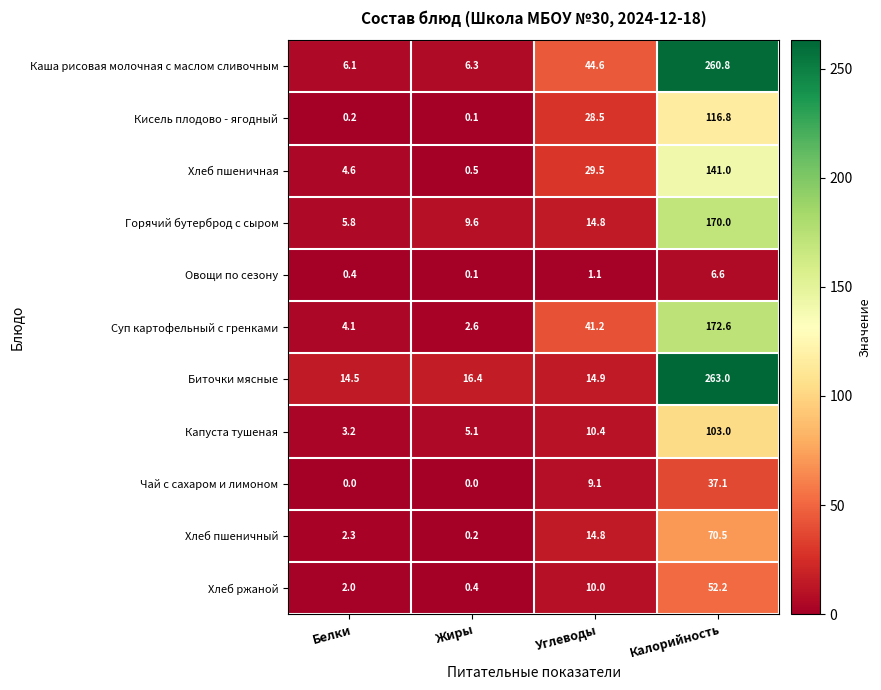

Rank the series at Калорийность from lowest to highest value.

Овощи по сезону, Чай с сахаром и лимоном, Хлеб ржаной, Хлеб пшеничный, Капуста тушеная, Кисель плодово - ягодный, Хлеб пшеничная, Горячий бутерброд с сыром, Суп картофельный с гренками, Каша рисовая молочная с маслом сливочным, Биточки мясные